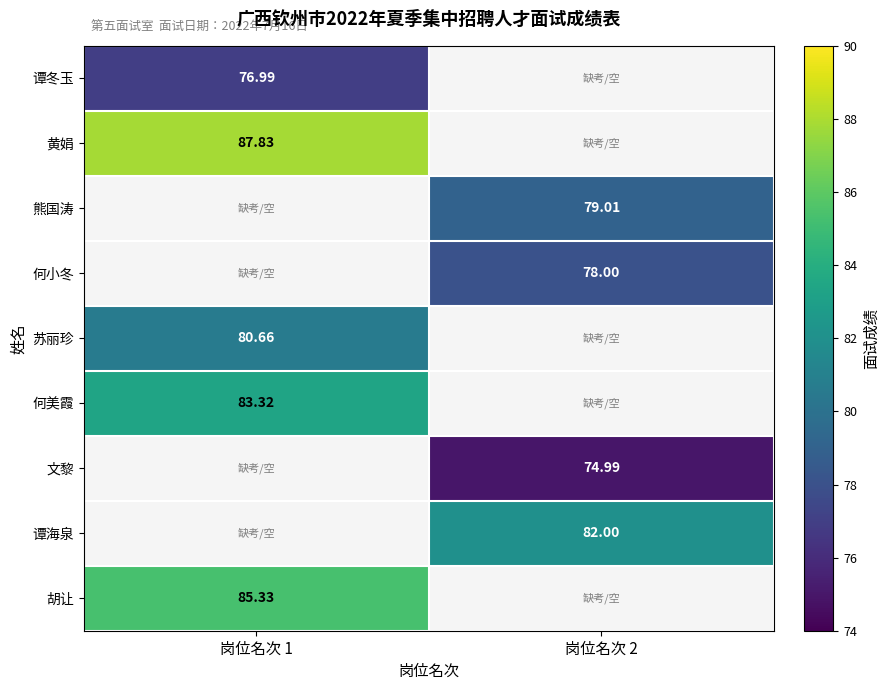

What is the spread (max minus min) of values at 岗位名次 1?

10.8